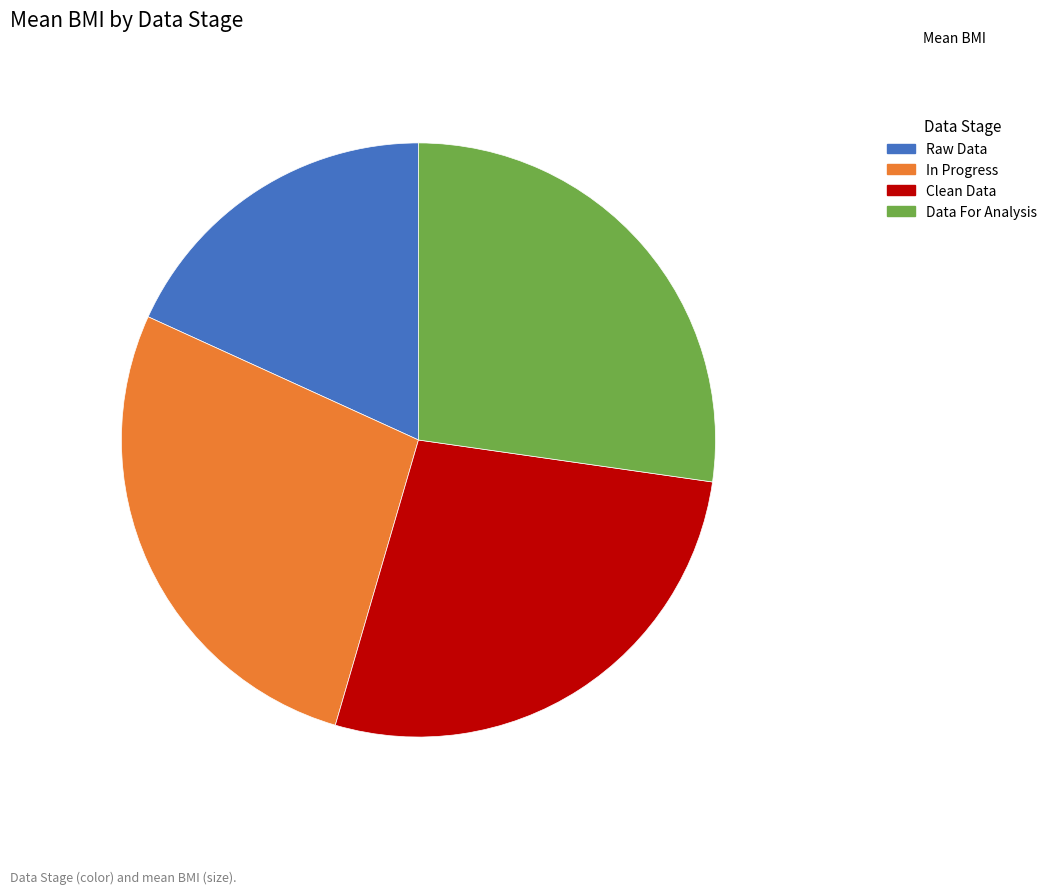

Is it true that Clean Data is 27% of the pie?

True